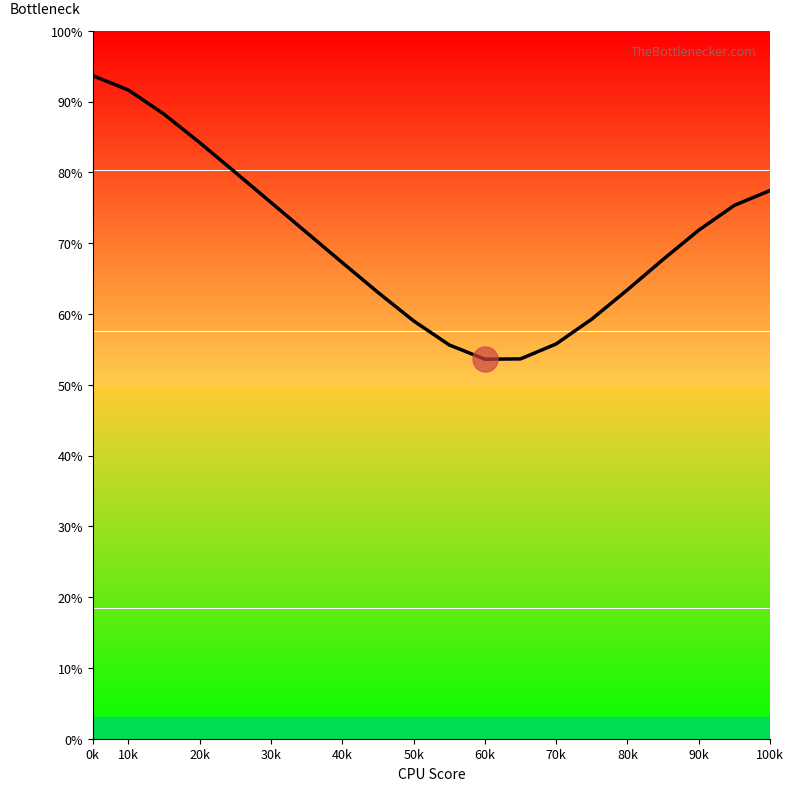

What is the difference between the maximum and minimum values?

40.1